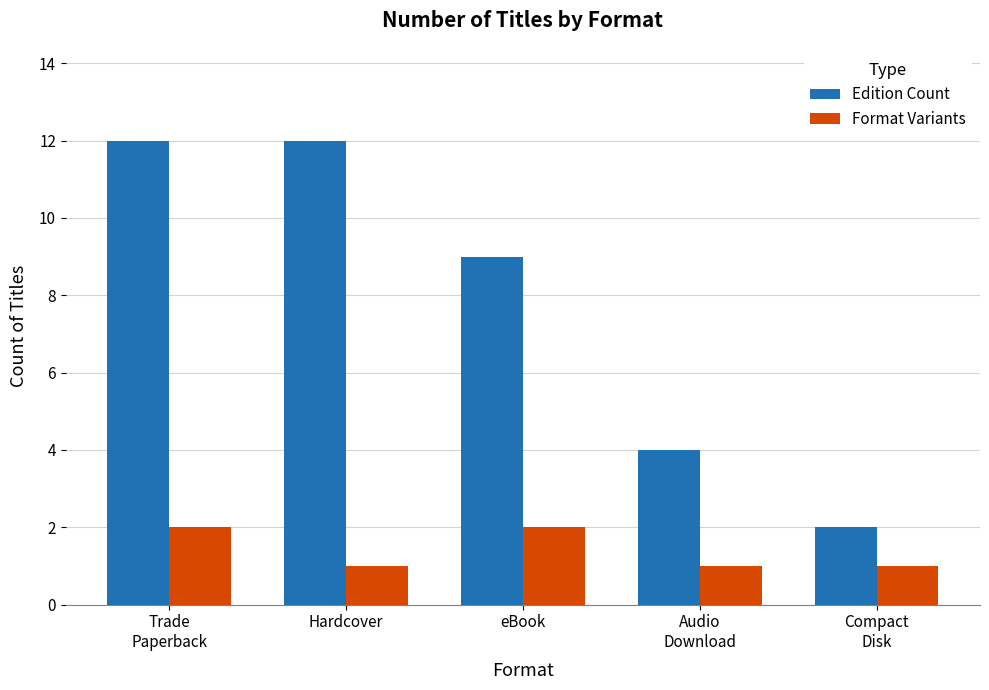

What is the difference between the highest and lowest values at Trade
Paperback?

10